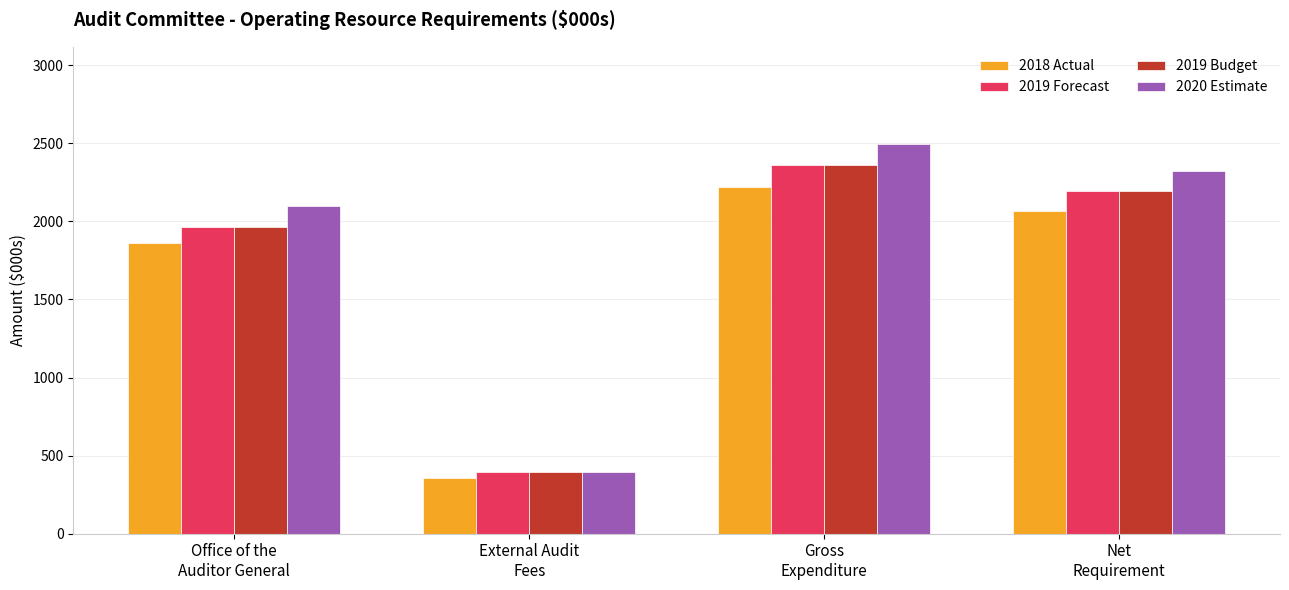

Reading left to right, list all the values displayed in this chart.

2018 Actual: Office of the
Auditor General=1864	External Audit
Fees=358	Gross
Expenditure=2222	Net
Requirement=2067
2019 Forecast: Office of the
Auditor General=1966	External Audit
Fees=398	Gross
Expenditure=2364	Net
Requirement=2194
2019 Budget: Office of the
Auditor General=1966	External Audit
Fees=398	Gross
Expenditure=2364	Net
Requirement=2194
2020 Estimate: Office of the
Auditor General=2096	External Audit
Fees=398	Gross
Expenditure=2494	Net
Requirement=2324